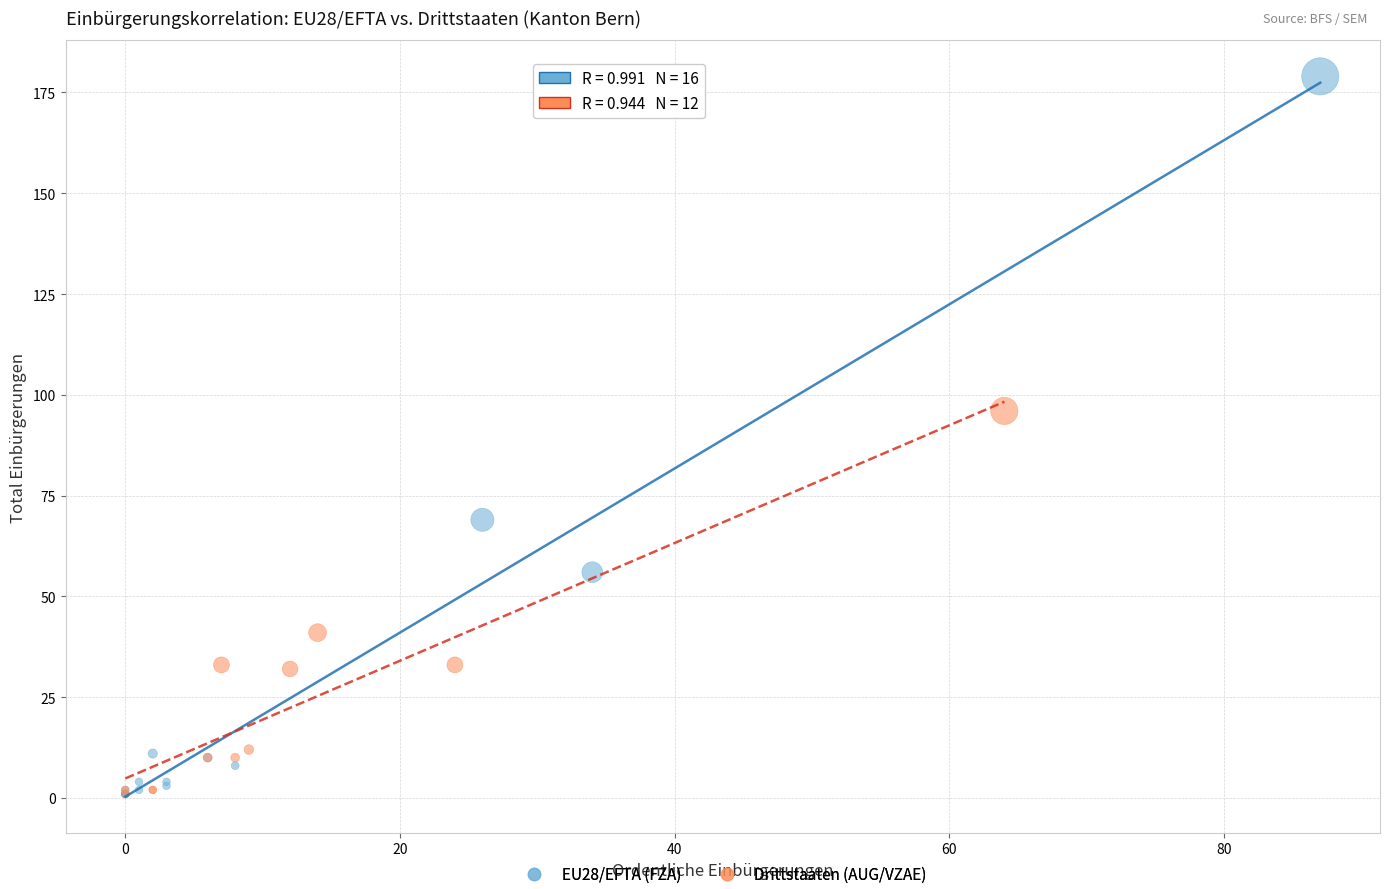

What are all the series names shown in the legend?

EU28/EFTA (FZA), Drittstaaten (AUG/VZAE)